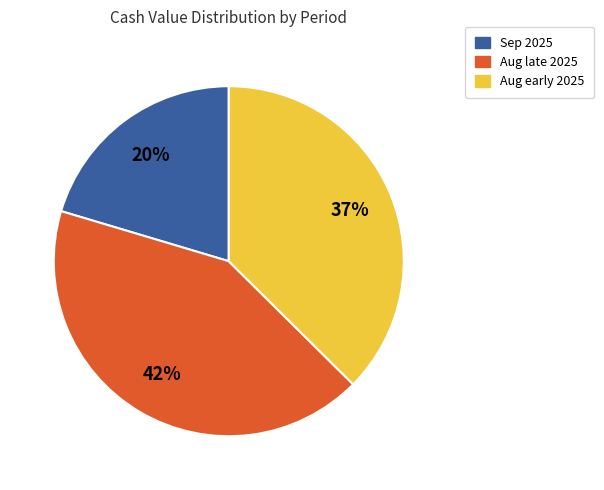

Is there a majority slice in this chart?

No